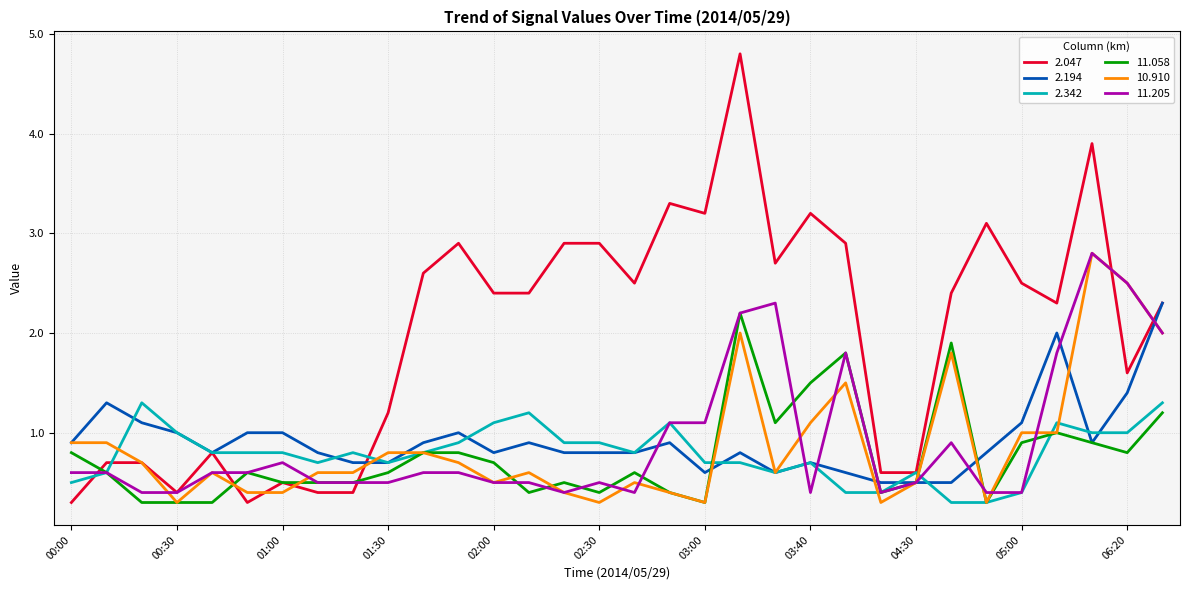

What are all the series names shown in the legend?

2.047, 2.194, 2.342, 11.058, 10.910, 11.205